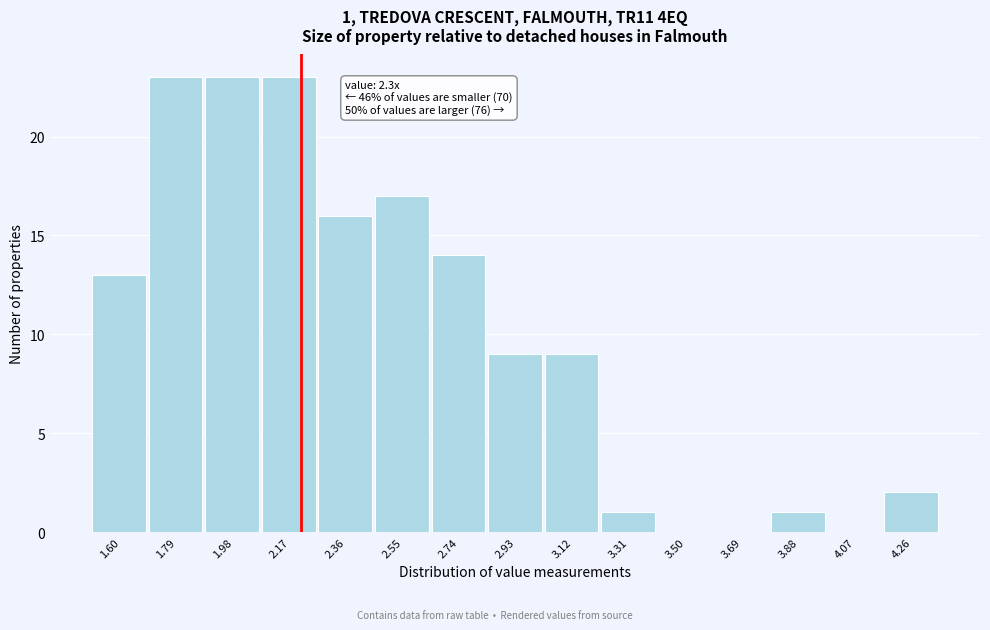

Reading left to right, extract all data points from this chart.

1.60=13	1.79=23	1.98=23	2.17=23	2.36=16	2.55=17	2.74=14	2.93=9	3.12=9	3.31=1	3.50=0	3.69=0	3.88=1	4.07=0	4.26=2